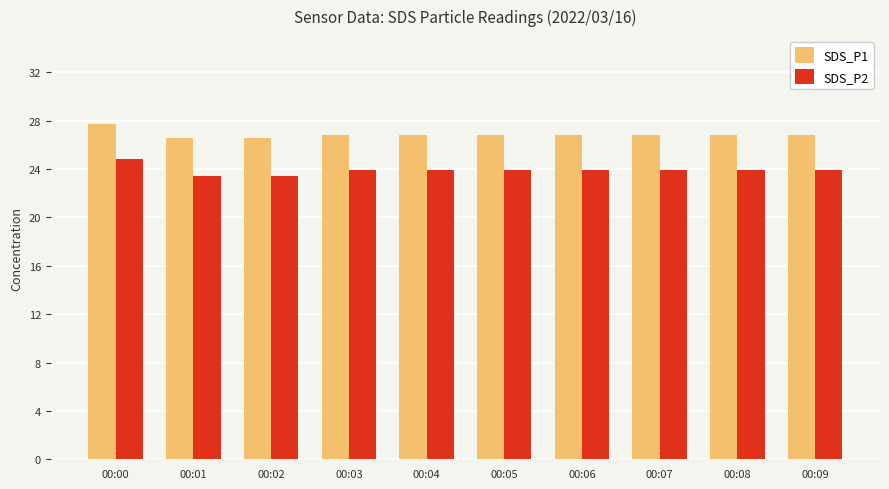

The value of SDS_P2 at 00:04 is 41.8. True or false?

False